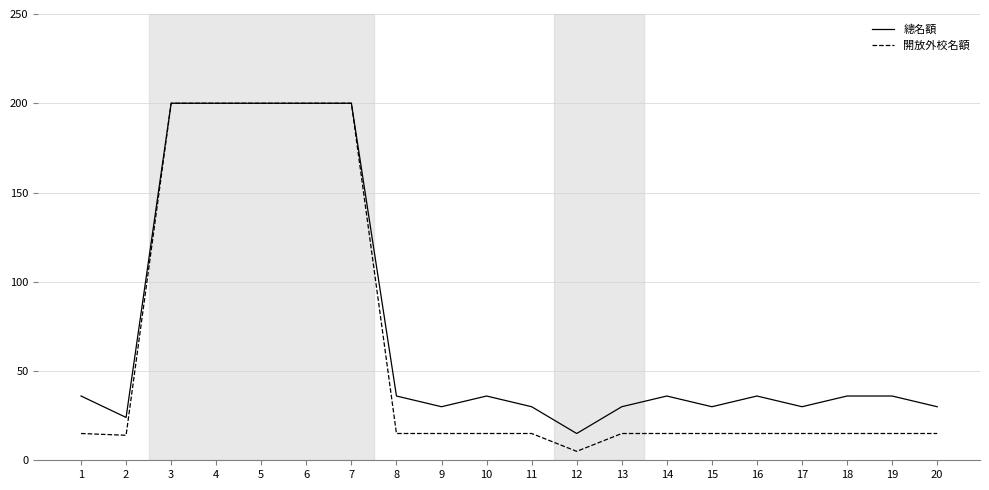

How many series are shown in this chart?

2